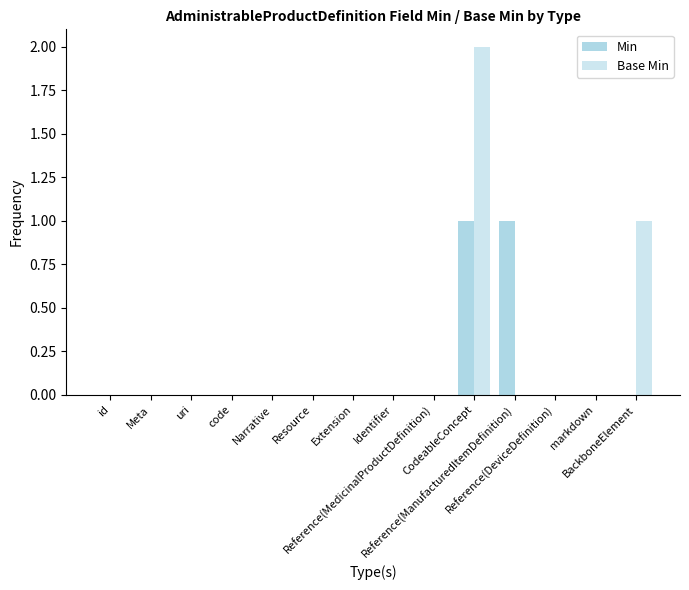

How many distinct data groups are displayed?

2